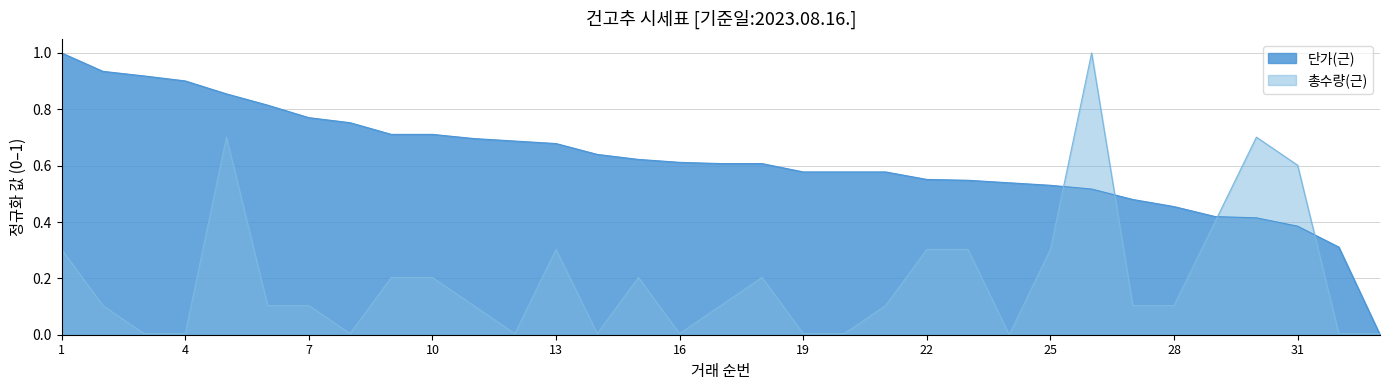

How many lines are shown in the chart?

2